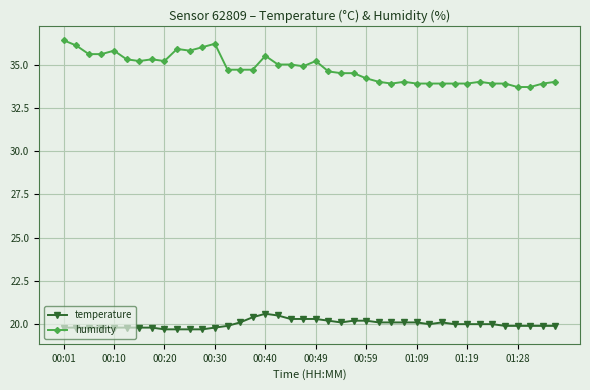

Count the number of categories in the chart.

40